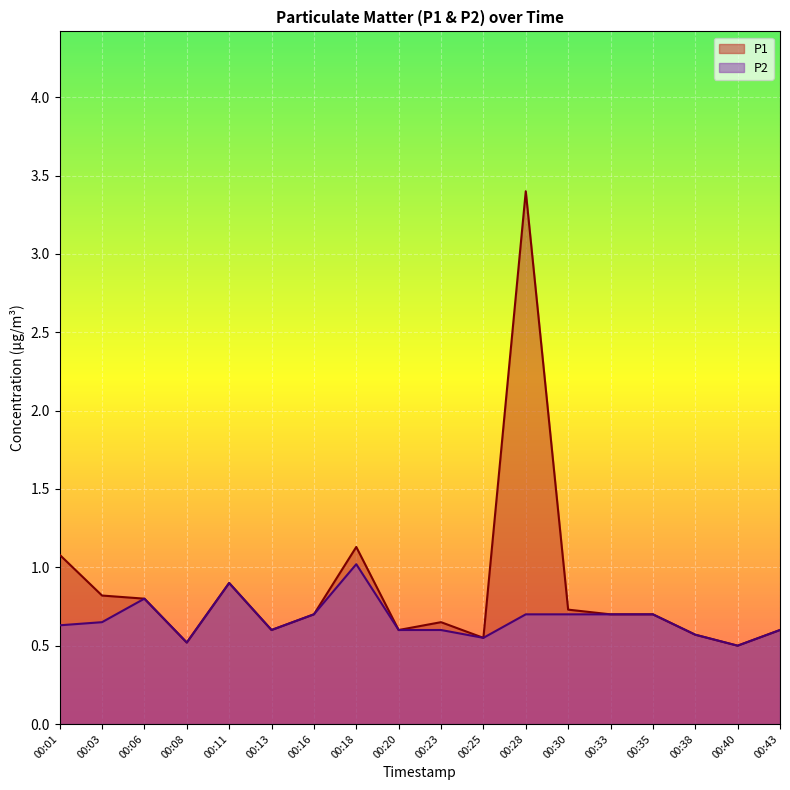

True or false: P2 and P1 cross at least once.

False